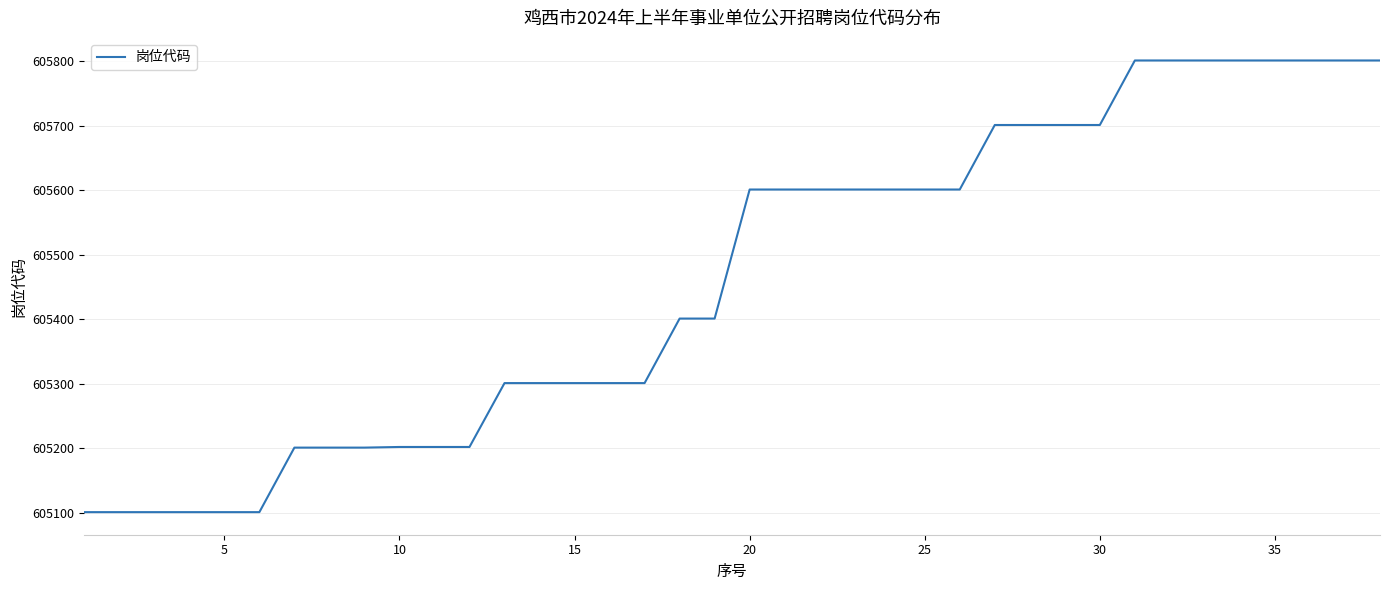

What is the difference between the maximum and minimum values?

700